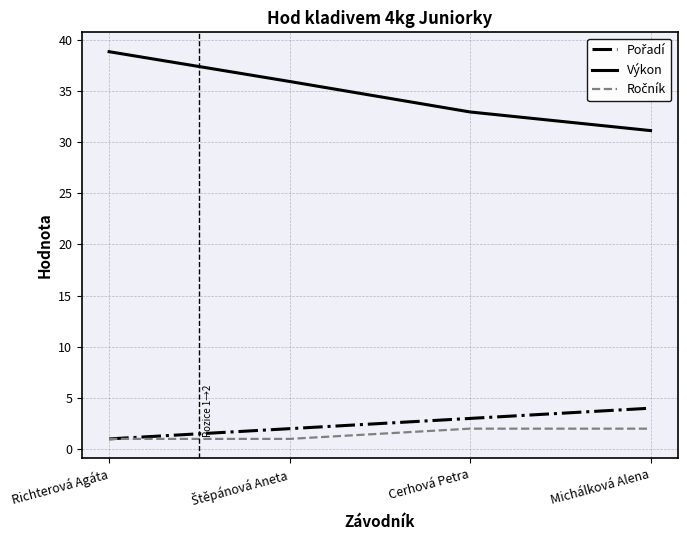

Is it true that Výkon equals 20.0 at Michálková Alena?

False